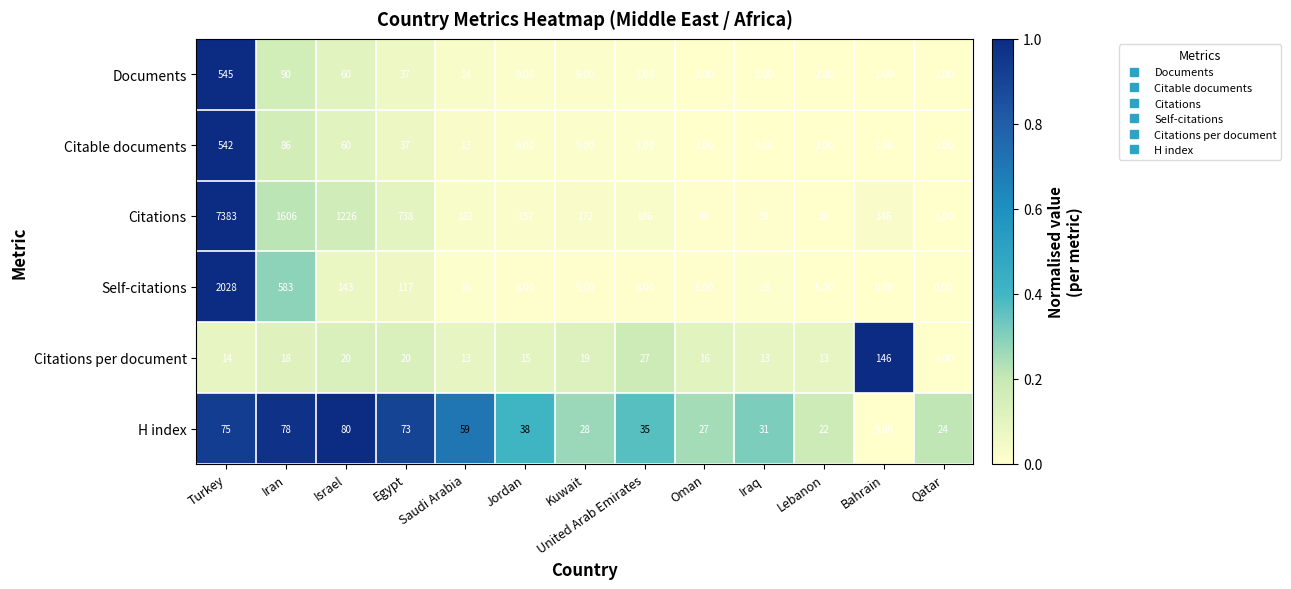

Where is H index nearest to the value 44?

Jordan